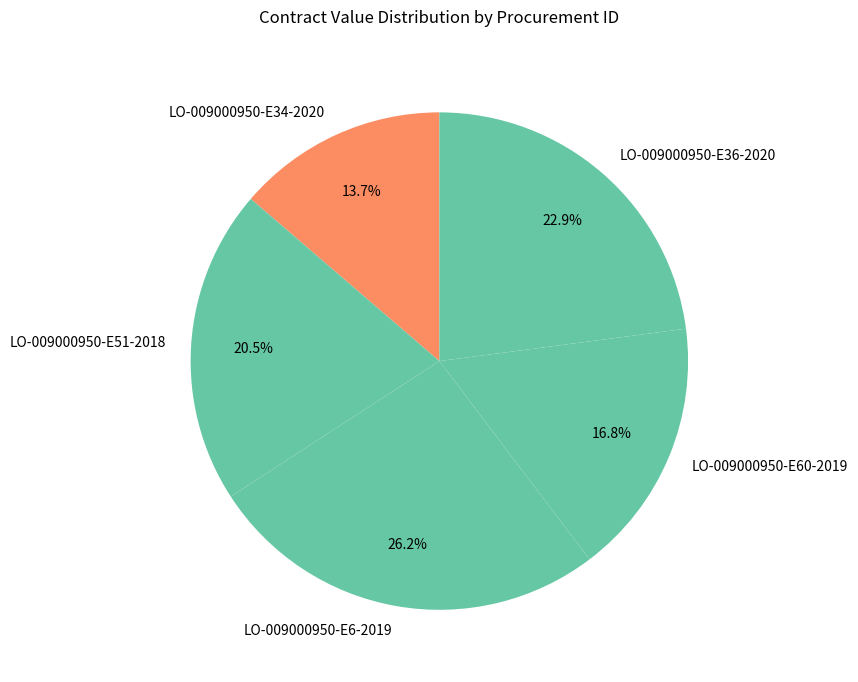

What percentage is the LO-009000950-E60-2019 slice, to the nearest percent?

17%